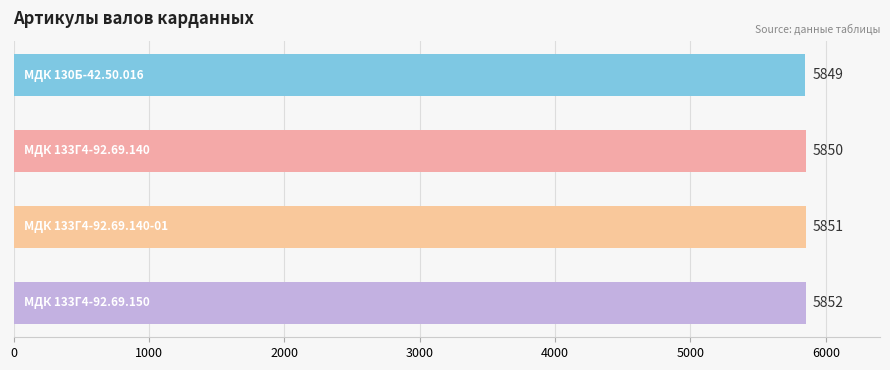

What is the sum of all values?

23402